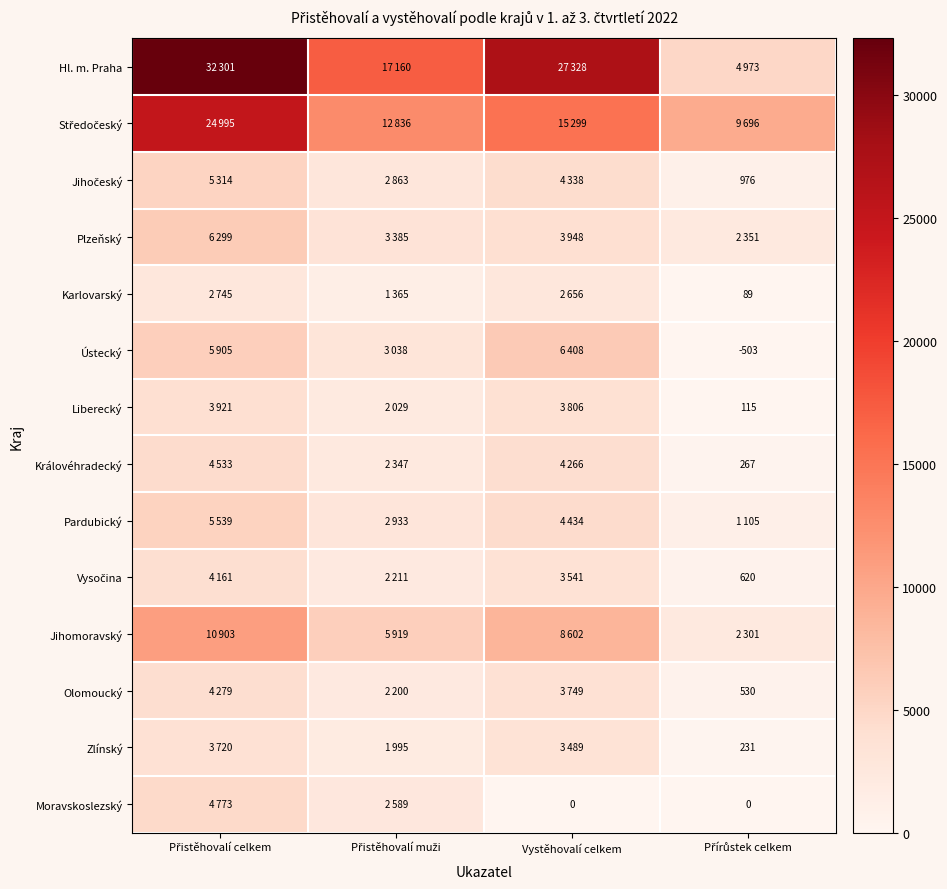

What is the sum of the Vysočina values at Přírůstek celkem and Přistěhovalí muži?

2831